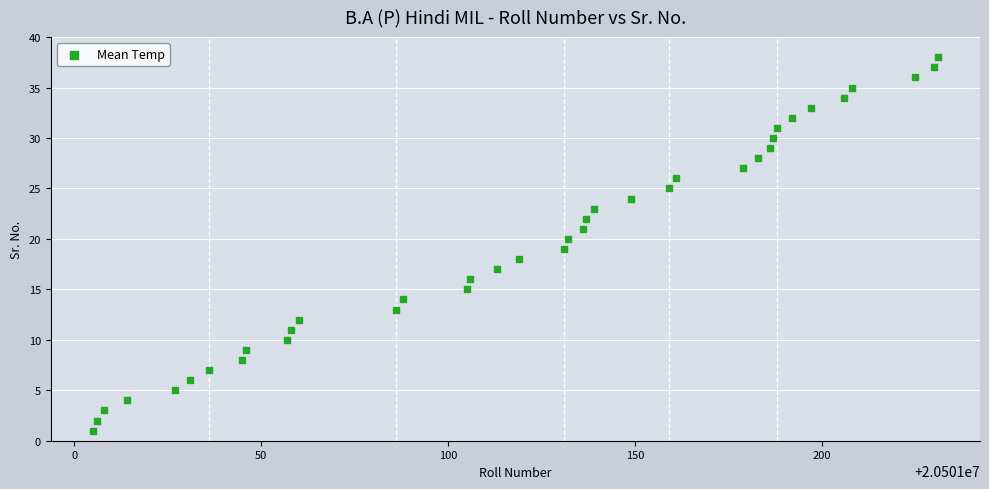

What is the range of Y values (max minus min)?

37